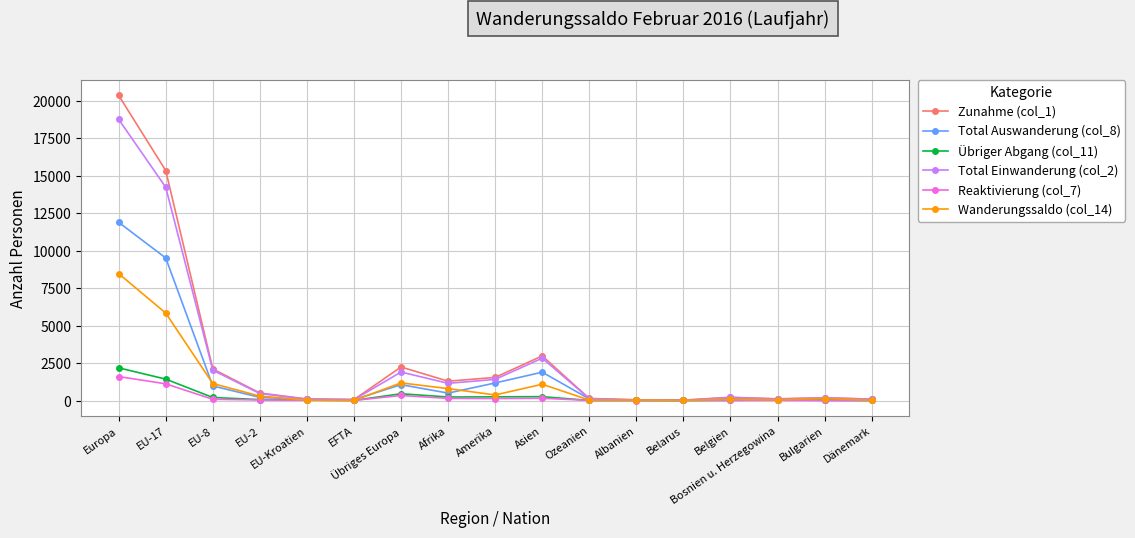

At which label does Total Auswanderung (col_8) reach its peak?

Europa